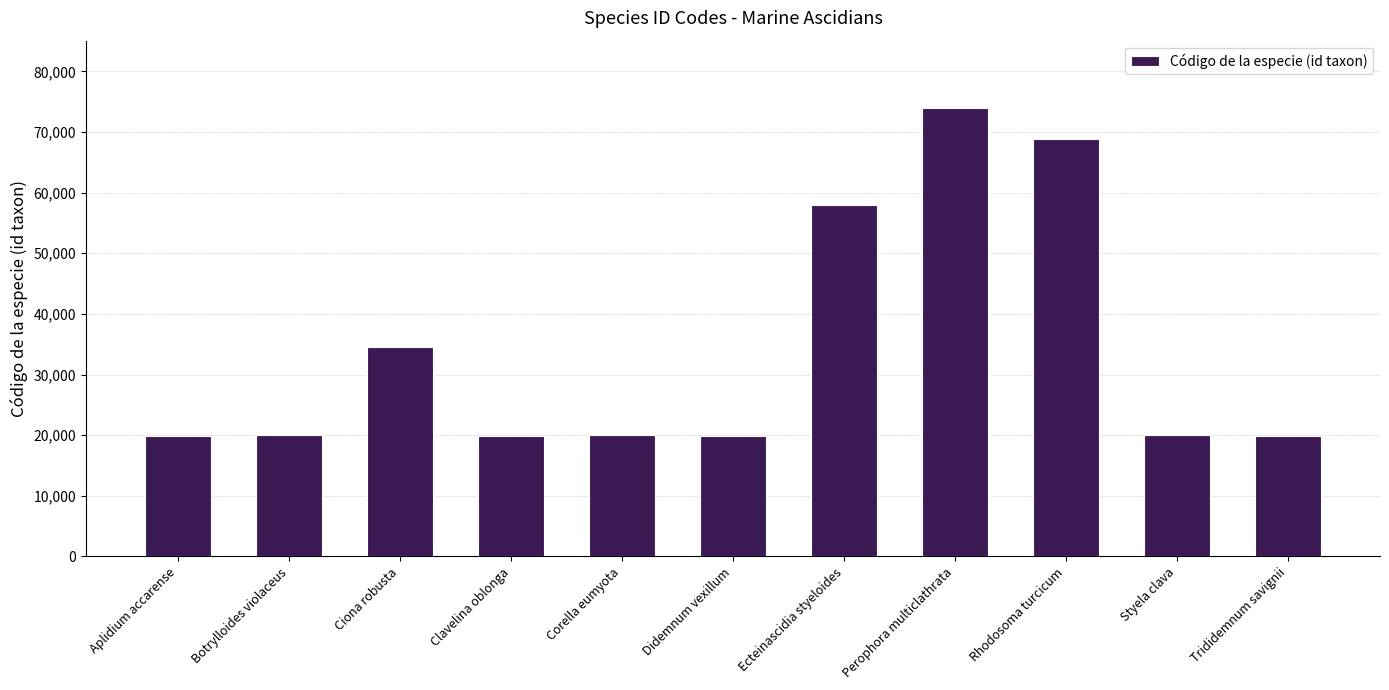

What is the change in value from Perophora multiclathrata to Styela clava?

-53927